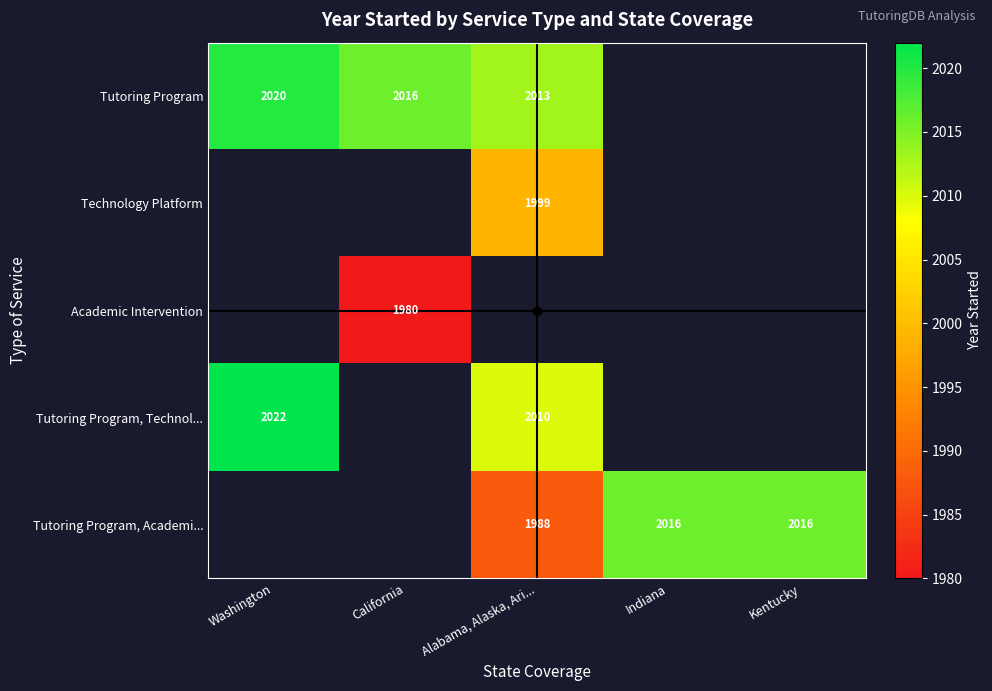

The Tutoring Program, Academi... series shows 2016 at Kentucky. True or false?

True